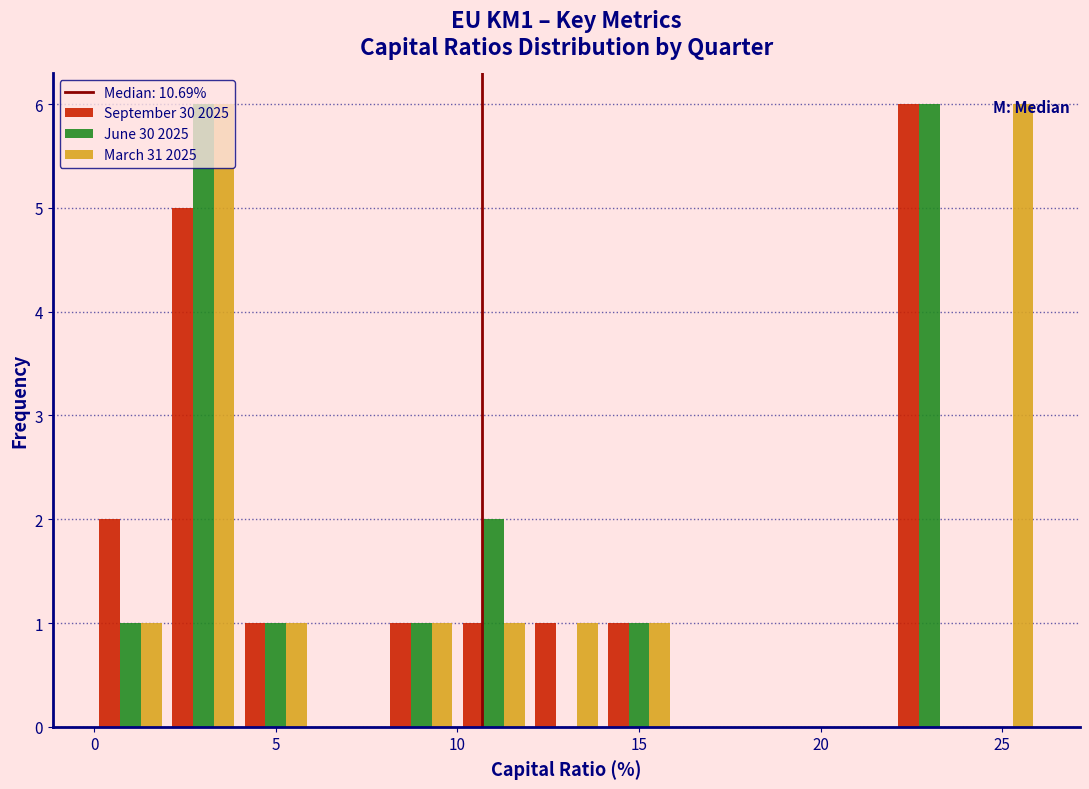

In the September 30 2025 series, which range on the x-axis has the tallest bar?

22 to 24